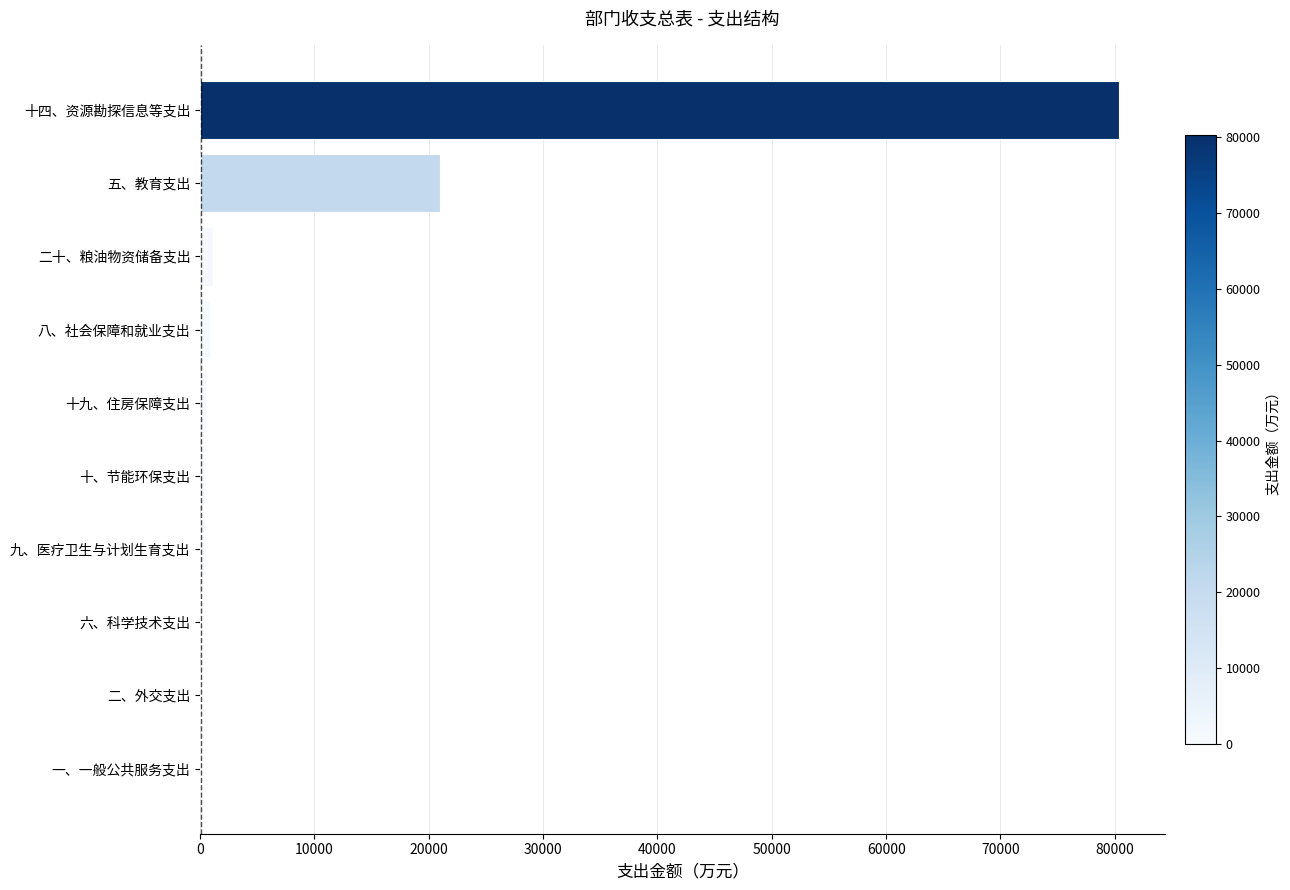

Which category has the highest value across all series?

十四、资源勘探信息等支出